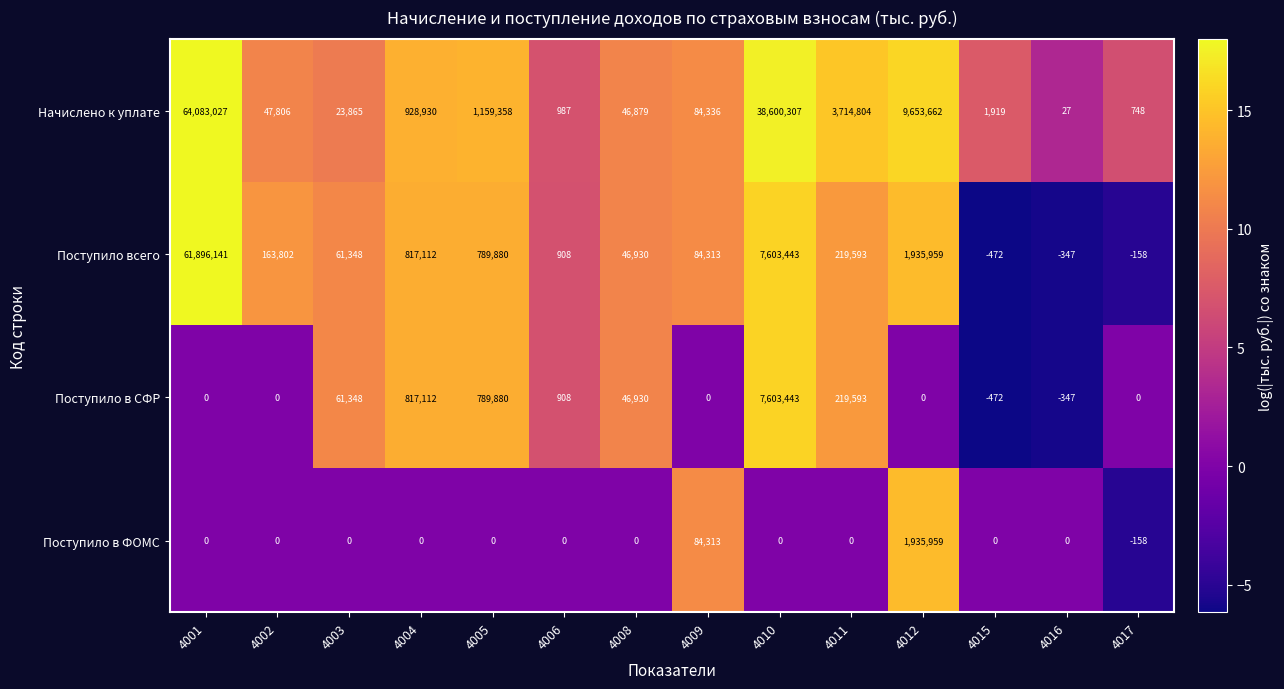

What is the average value of the Поступило в СФР series?

681314